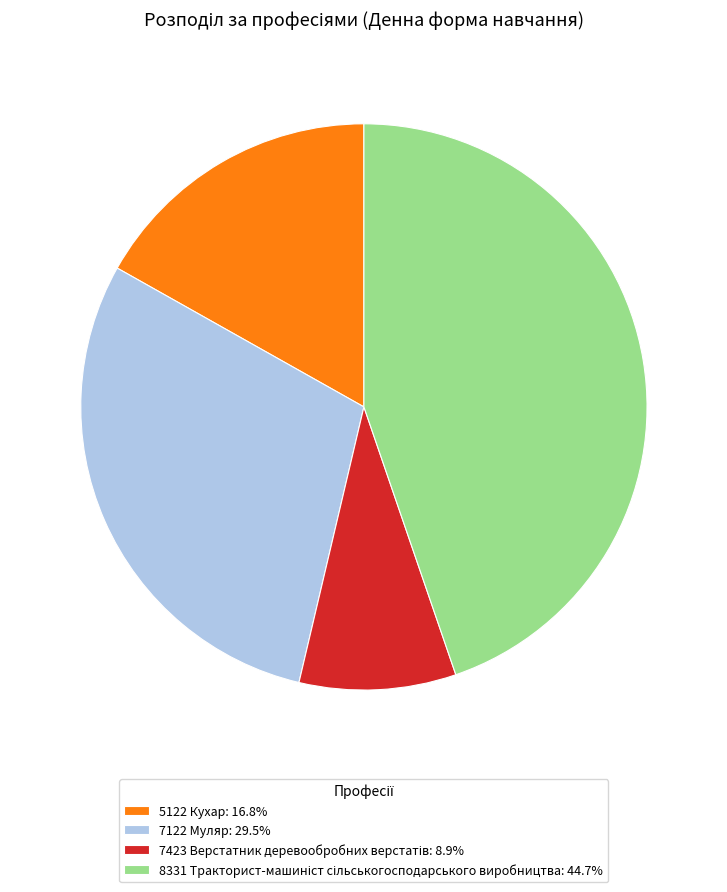

Is there any slice that represents more than half of the pie?

No